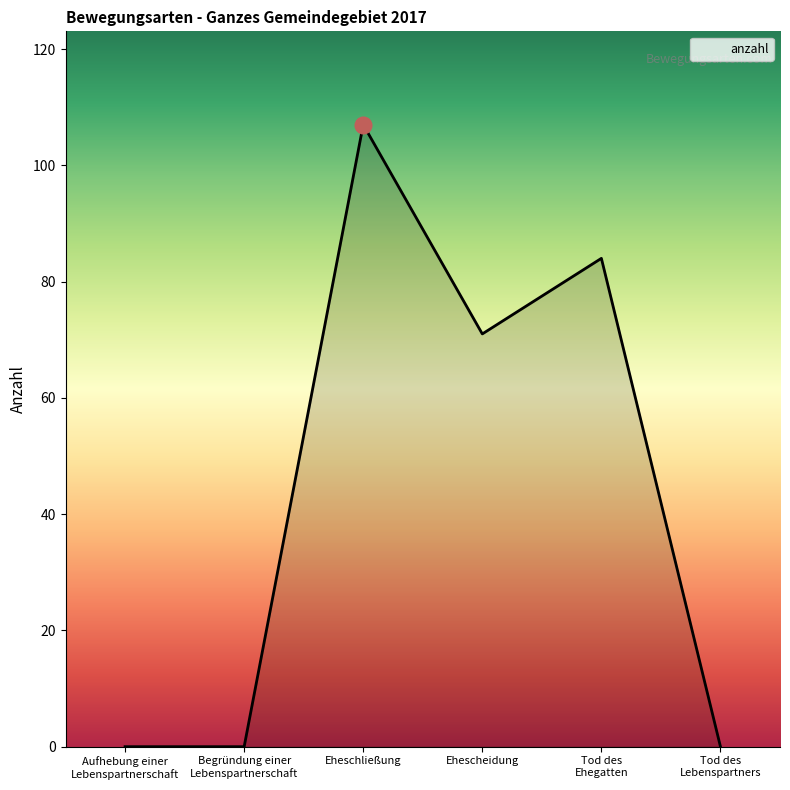

Count the number of data series in this chart.

1